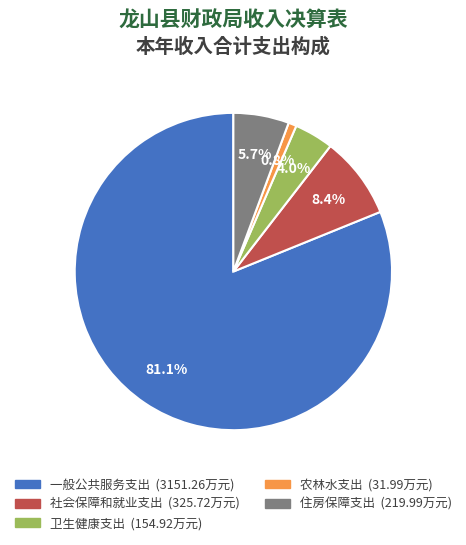

What is the ratio of the value at 卫生健康支出 to the value at 社会保障和就业支出?

0.5